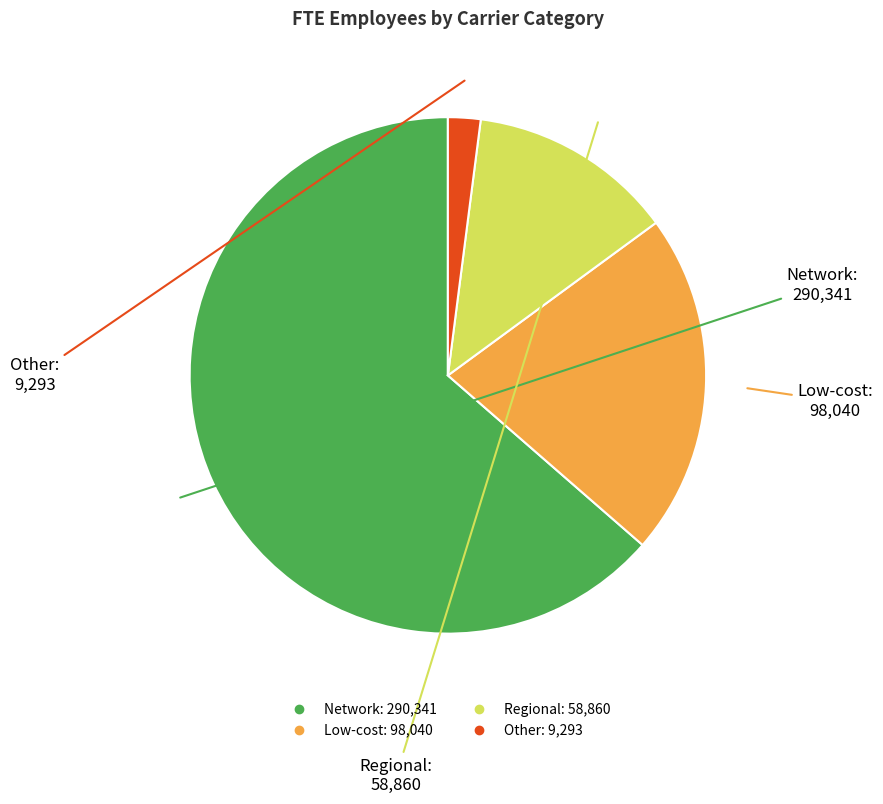

Is it true that Low-cost is 32% of the pie?

False